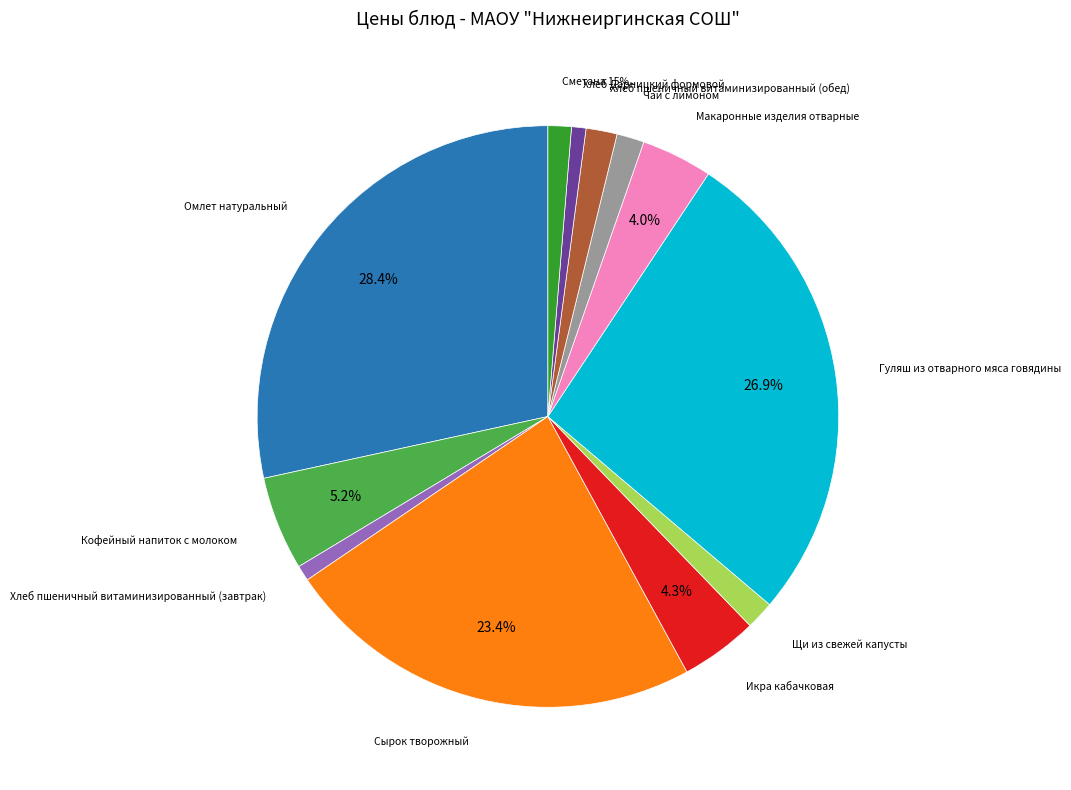

What is the largest slice in the pie chart?

Омлет натуральный